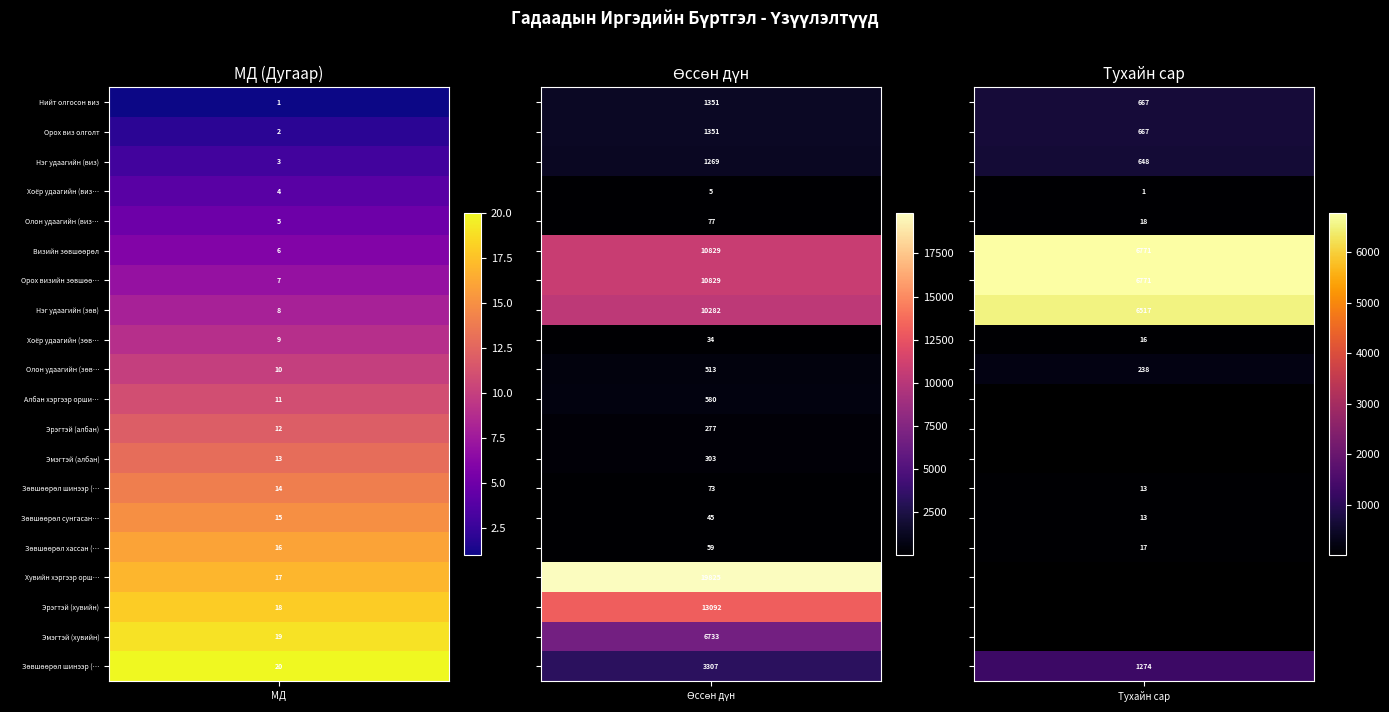

Reading right to left, extract all data points from this chart.

Нийт олгосон виз: Тухайн сар=667	Өссөн дүн=1351	МД=1
Орох виз олголт: Тухайн сар=667	Өссөн дүн=1351	МД=2
Нэг удаагийн (виз): Тухайн сар=648	Өссөн дүн=1269	МД=3
Хоёр удаагийн (виз): Тухайн сар=1	Өссөн дүн=5	МД=4
Олон удаагийн (виз): Тухайн сар=18	Өссөн дүн=77	МД=5
Визийн зөвшөөрөл: Тухайн сар=6771	Өссөн дүн=10829	МД=6
Орох визийн зөвшөөрөл: Тухайн сар=6771	Өссөн дүн=10829	МД=7
Нэг удаагийн (зөв): Тухайн сар=6517	Өссөн дүн=10282	МД=8
Хоёр удаагийн (зөв): Тухайн сар=16	Өссөн дүн=34	МД=9
Олон удаагийн (зөв): Тухайн сар=238	Өссөн дүн=513	МД=10
Албан хэргээр оршин суугч: Тухайн сар=0	Өссөн дүн=580	МД=11
Эрэгтэй (албан): Тухайн сар=0	Өссөн дүн=277	МД=12
Эмэгтэй (албан): Тухайн сар=0	Өссөн дүн=303	МД=13
Зөвшөөрөл шинээр (албан): Тухайн сар=13	Өссөн дүн=73	МД=14
Зөвшөөрөл сунгасан (албан): Тухайн сар=13	Өссөн дүн=45	МД=15
Зөвшөөрөл хассан (албан): Тухайн сар=17	Өссөн дүн=59	МД=16
Хувийн хэргээр оршин суугч: Тухайн сар=0	Өссөн дүн=19825	МД=17
Эрэгтэй (хувийн): Тухайн сар=0	Өссөн дүн=13092	МД=18
Эмэгтэй (хувийн): Тухайн сар=0	Өссөн дүн=6733	МД=19
Зөвшөөрөл шинээр (хувийн): Тухайн сар=1274	Өссөн дүн=3307	МД=20